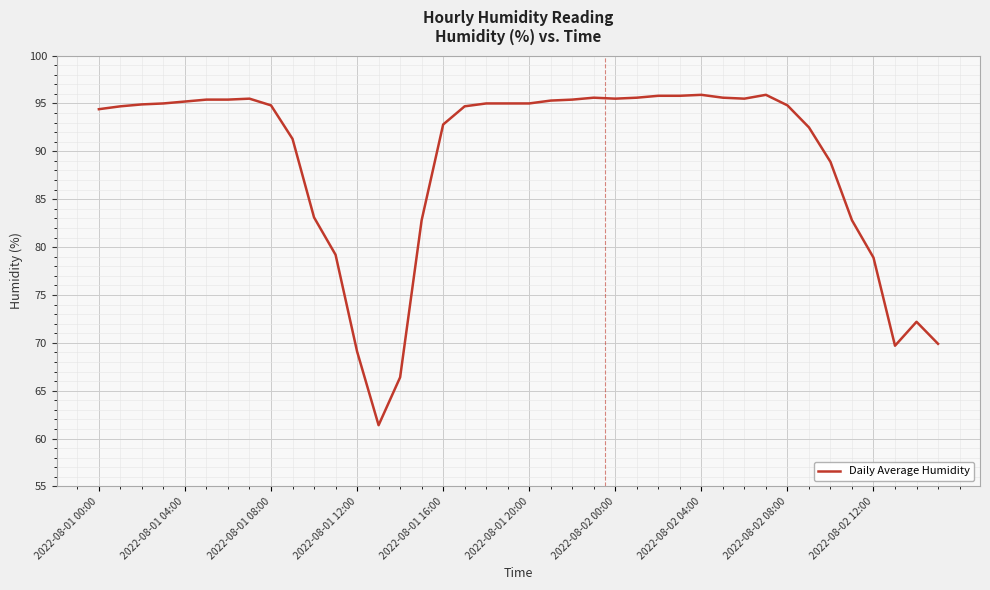

What is the difference between the maximum and minimum values?

34.5